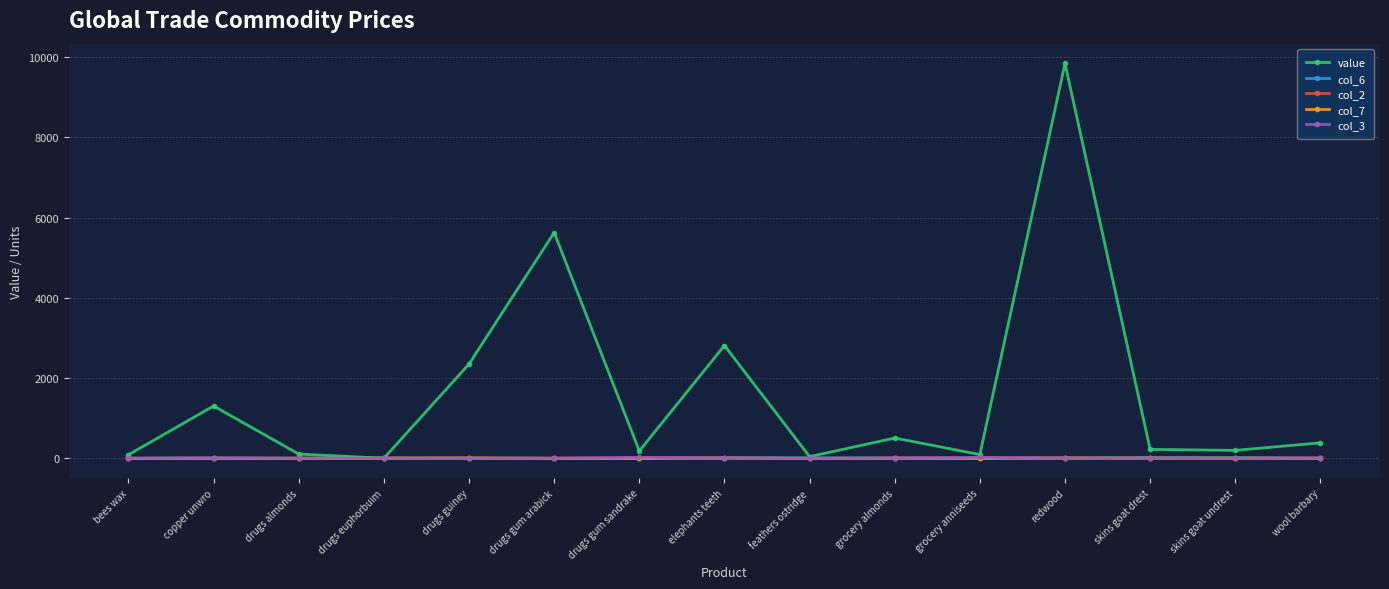

Between drugs gum sandrake and elephants teeth, which series saw the biggest shift?

value